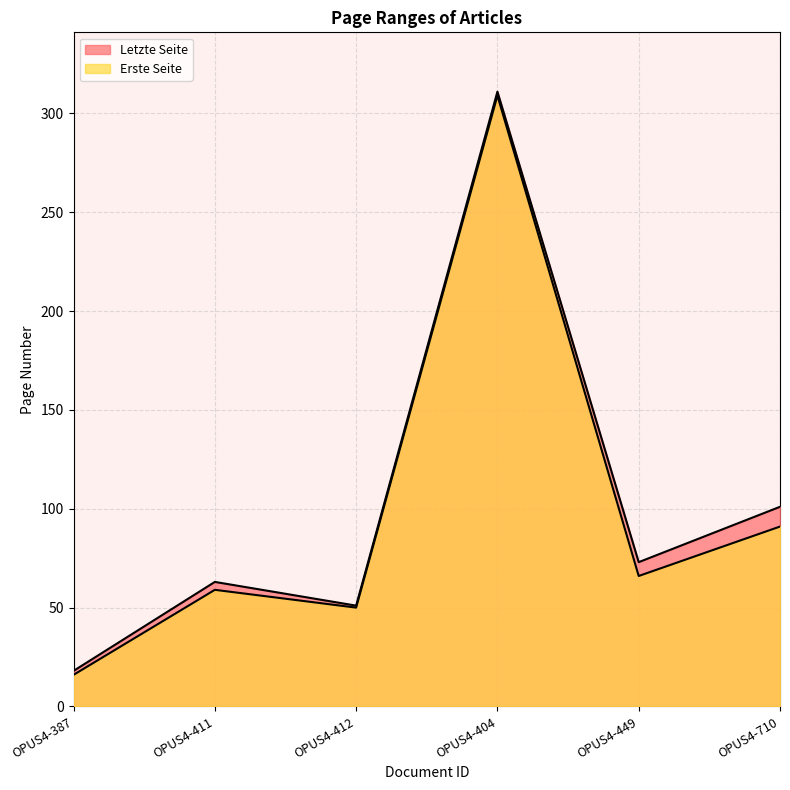

Reading right to left, extract all data points from this chart.

Erste Seite: 91	66	309	50	59	16
Letzte Seite: 101	73	311	51	63	18